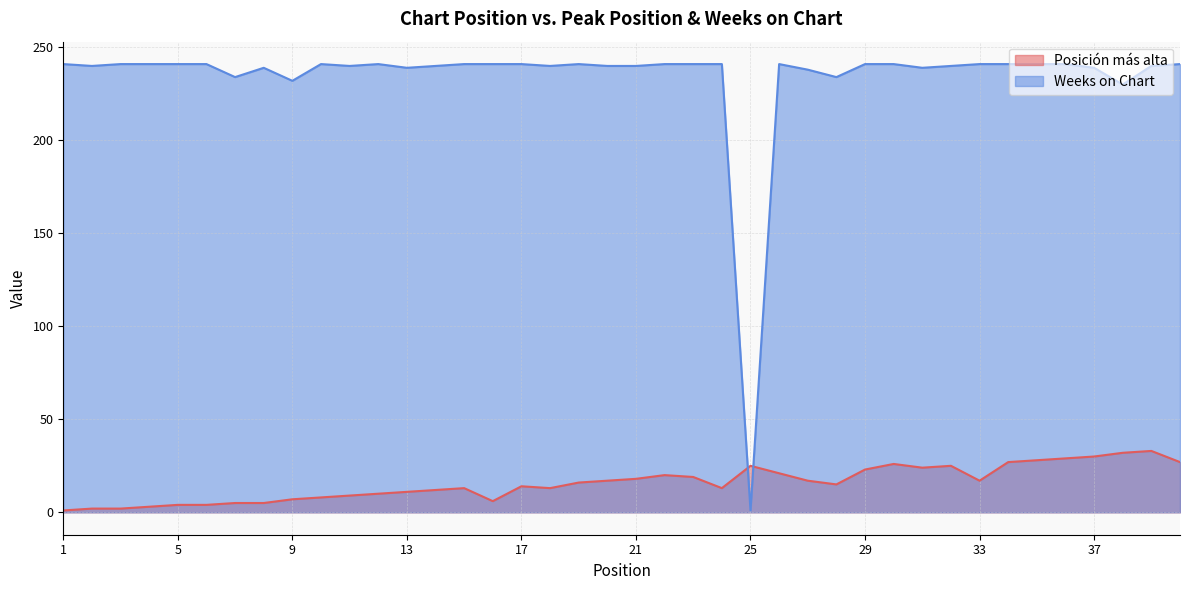

How many data points in Posición más alta are less than 16?

20